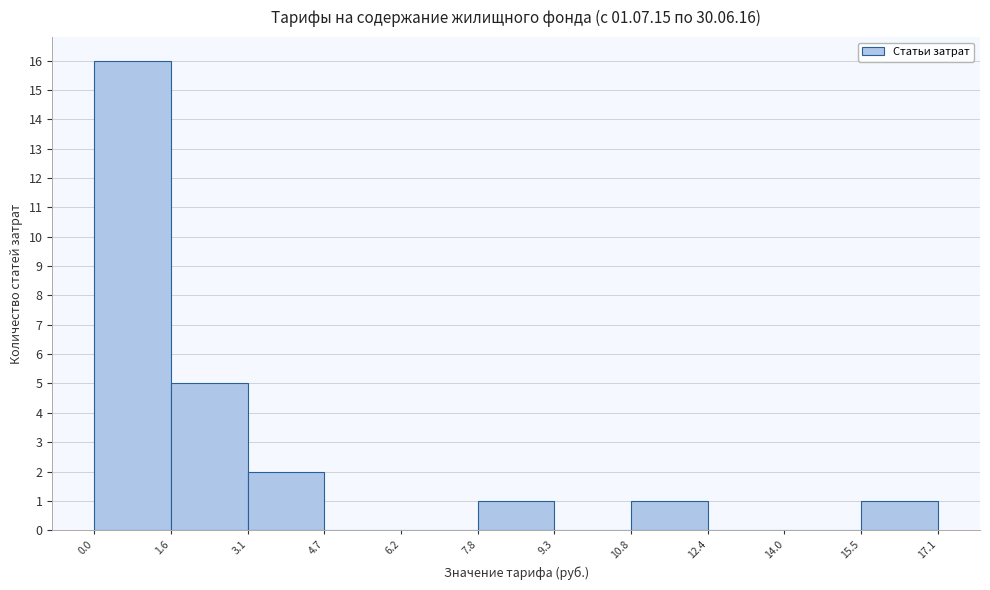

Reading left to right, list every bar in this chart as the range it spans on the x-axis followed by its height. The values are not printed on the chart, so give them approximately, as read against the axis.

0.0 to 1.6: 16
1.6 to 3.1: 5
3.1 to 4.7: 2
4.7 to 6.2: 0
6.2 to 7.8: 0
7.8 to 9.3: 1
9.3 to 10.8: 0
10.8 to 12.4: 1
12.4 to 14.0: 0
14.0 to 15.5: 0
15.5 to 17.1: 1